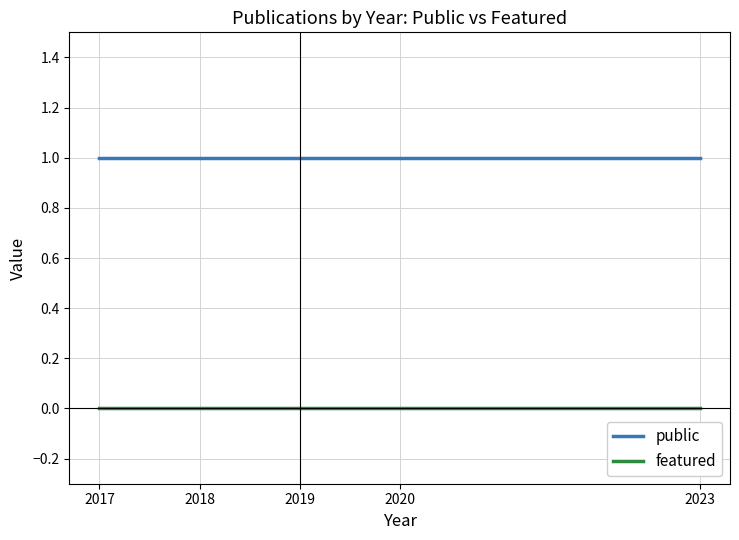

Rank the series by their average value, from highest to lowest.

public, featured